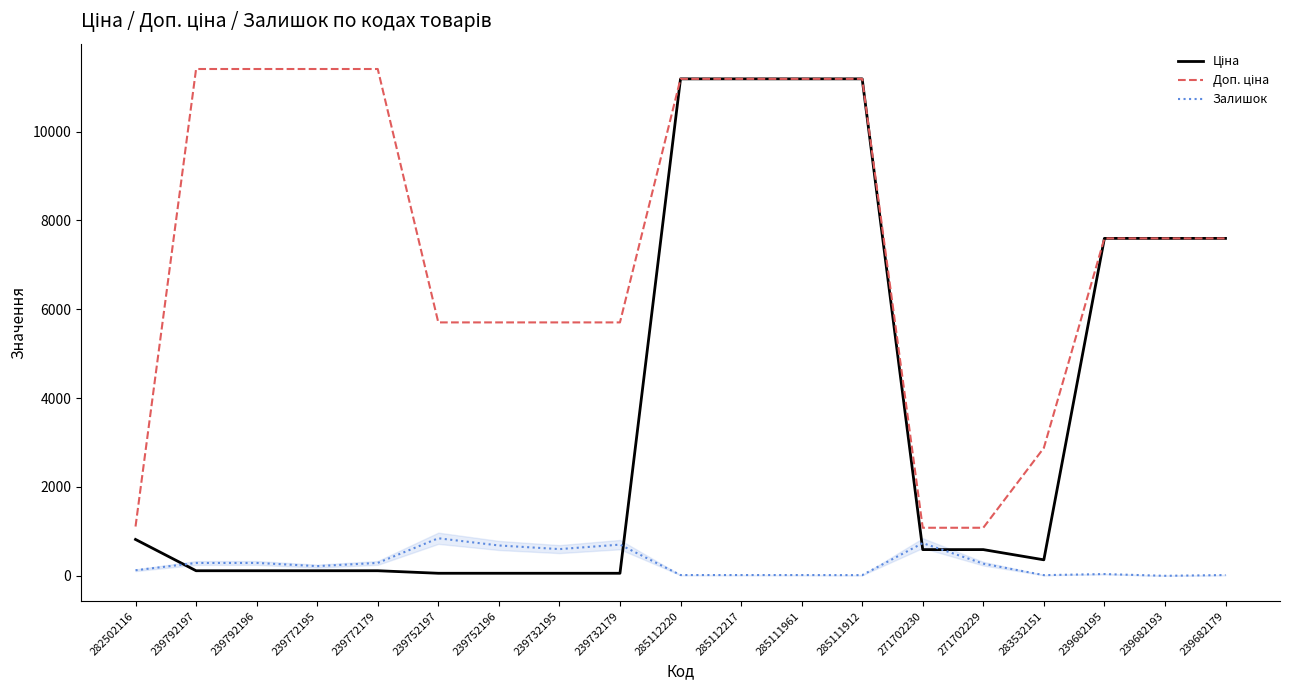

What is the highest value of the Залишок series?

845.0